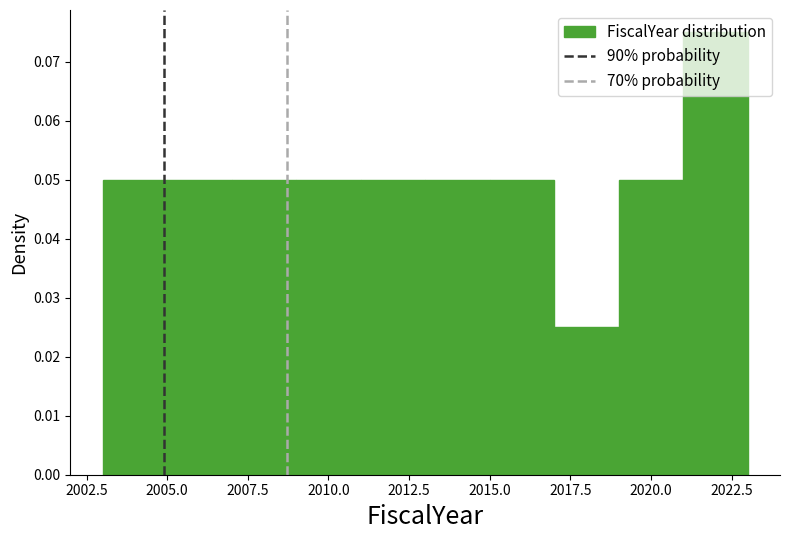

Reading left to right, list every bar in this chart as the range it spans on the x-axis followed by its height. The values are not printed on the chart, so give them approximately, as read against the axis.

2003 to 2005: 0.050
2005 to 2007: 0.050
2007 to 2009: 0.050
2009 to 2011: 0.050
2011 to 2013: 0.050
2013 to 2015: 0.050
2015 to 2017: 0.050
2017 to 2019: 0.025
2019 to 2021: 0.050
2021 to 2023: 0.075